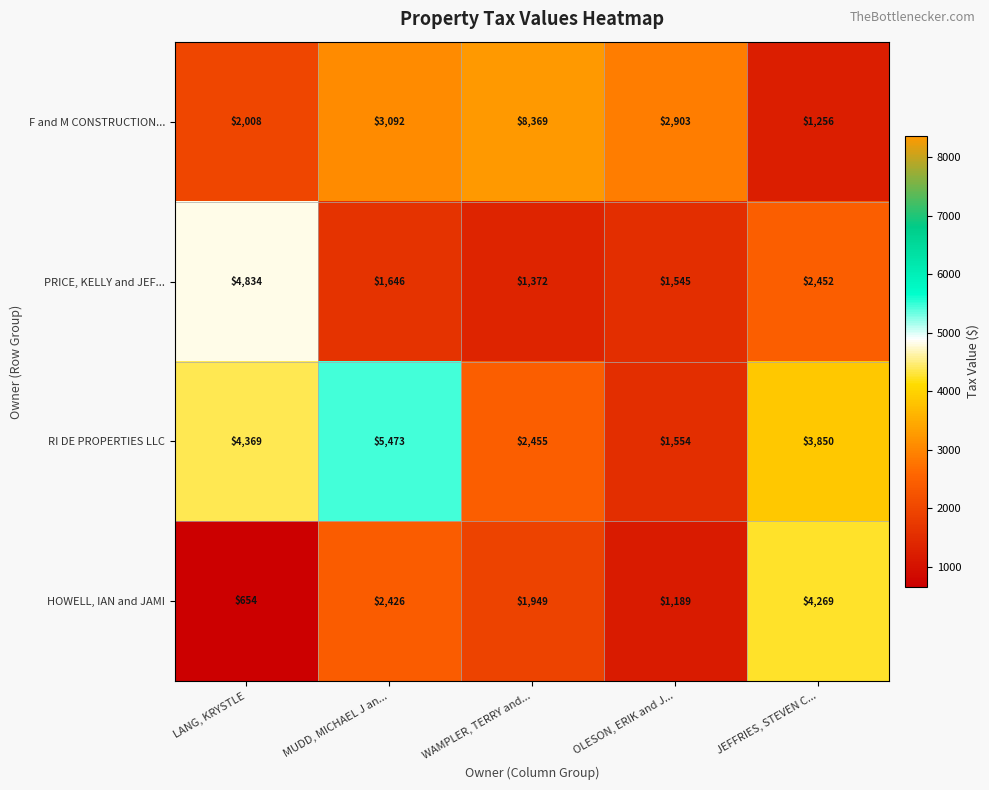

What is the total value across all series at LANG, KRYSTLE?

11865